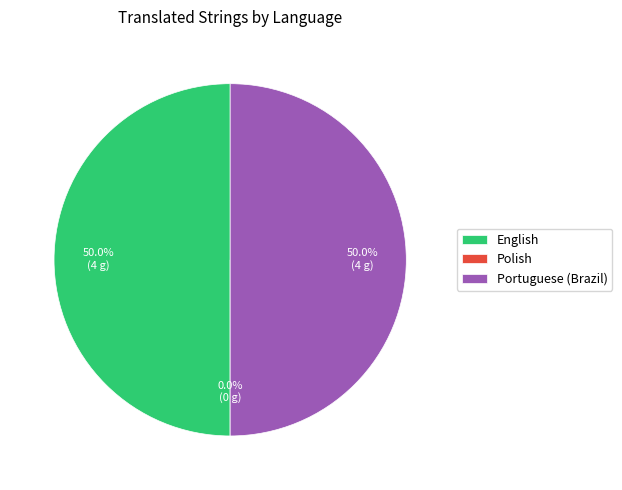

How many segments does this pie chart have?

3